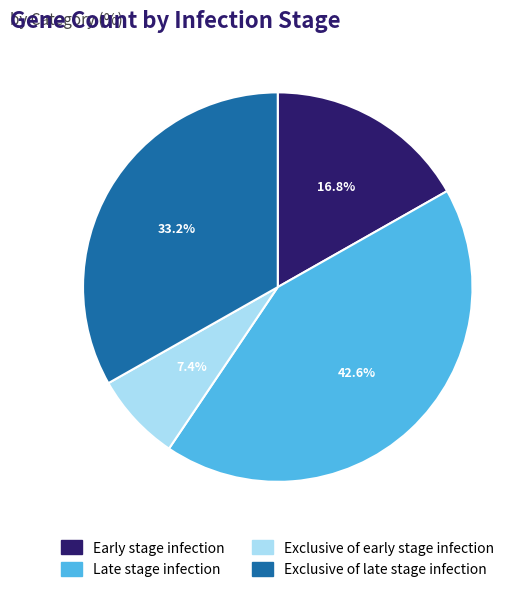

Does Early stage infection account for over 50% of the chart?

No